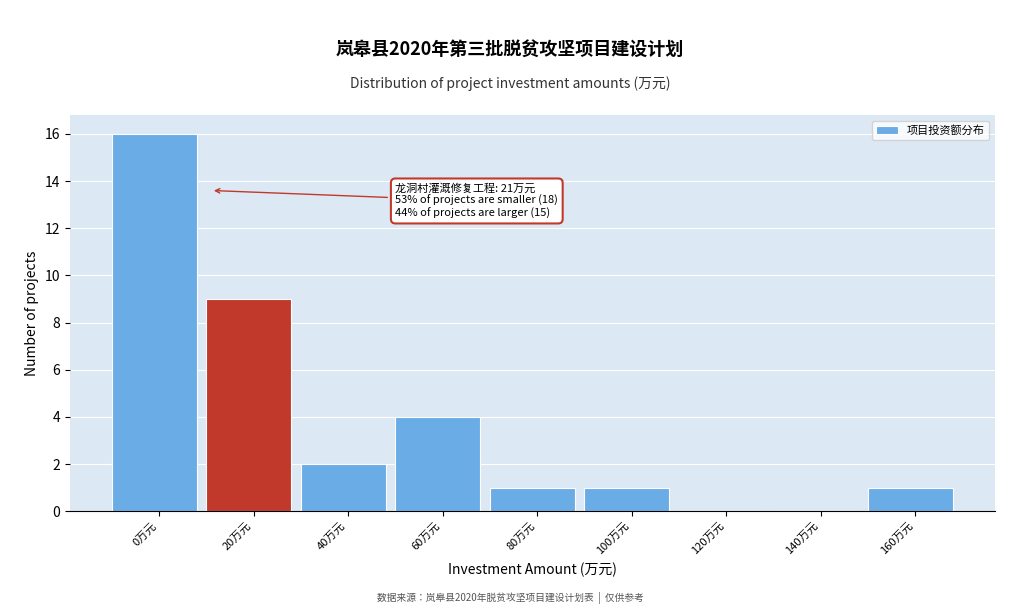

Reading right to left, transcribe all the data shown in this chart.

160万元=1	140万元=0	120万元=0	100万元=1	80万元=1	60万元=4	40万元=2	20万元=9	0万元=16